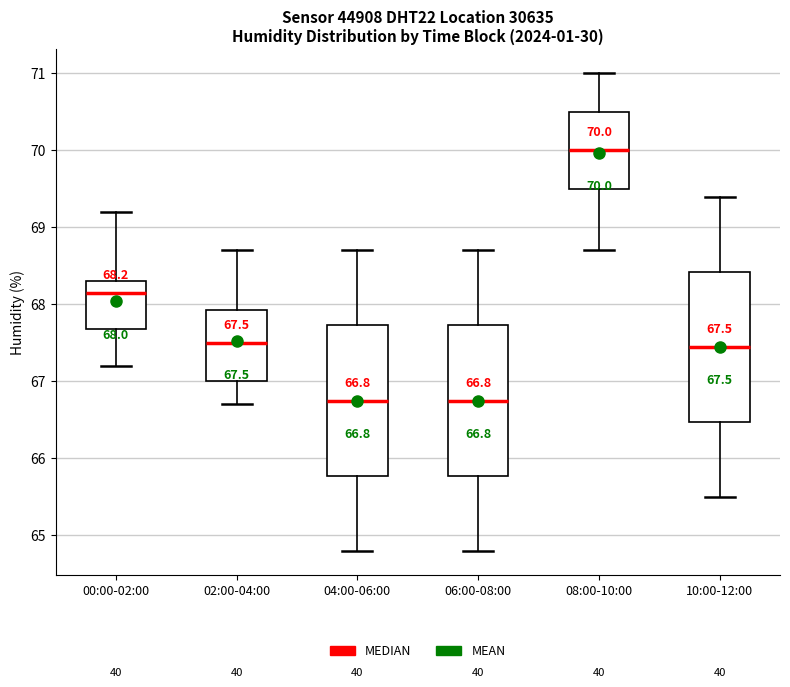

Which box's median line is the highest?

08:00-10:00